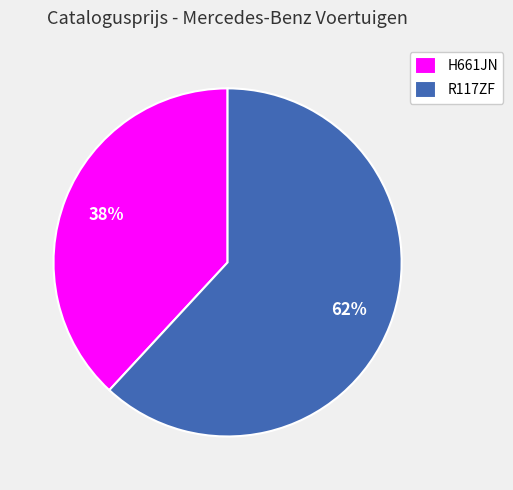

The H661JN slice represents 38% of the pie. True or false?

True